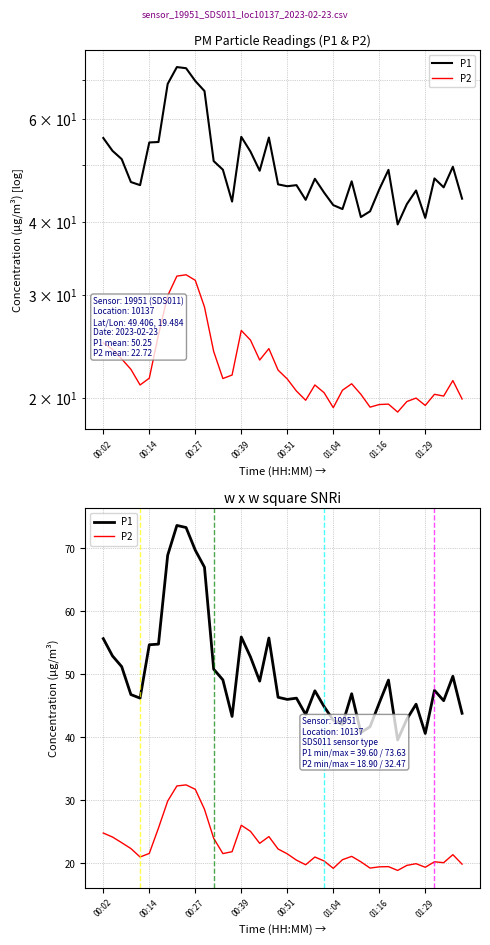

How many categories are shown in the chart?

40